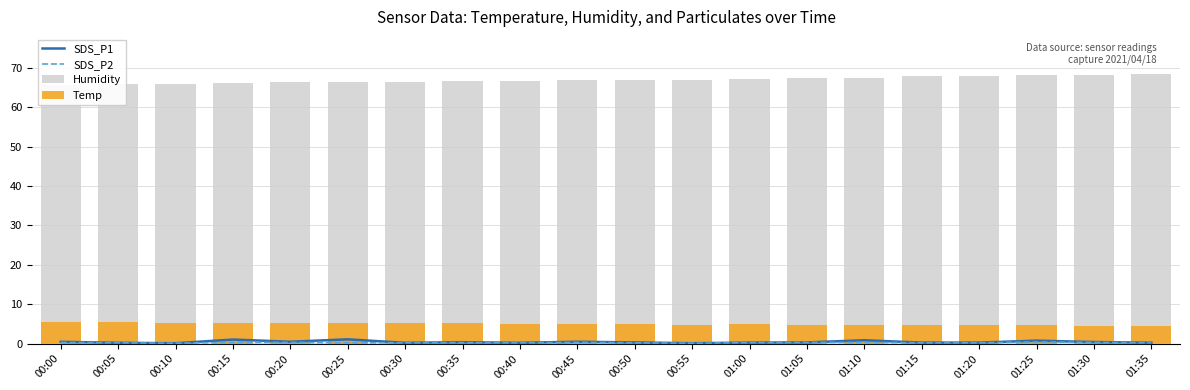

Between 00:45 and 00:35, which is larger?

00:45